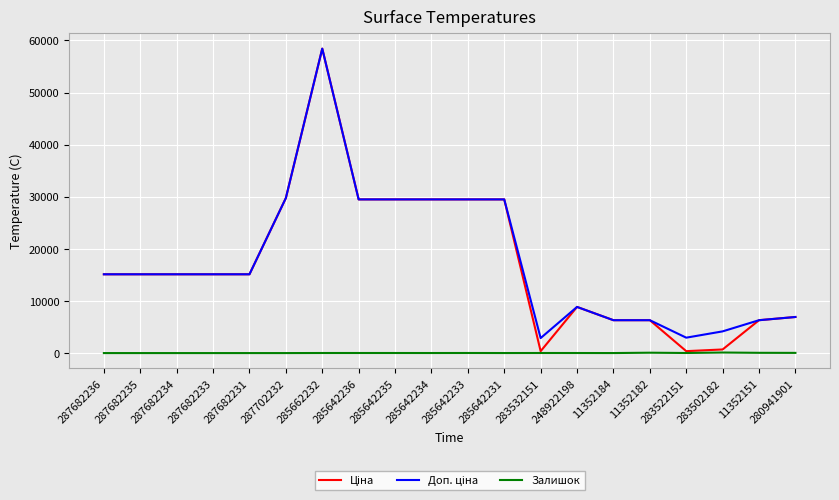

At which category is the sum across all series the highest?

285662232